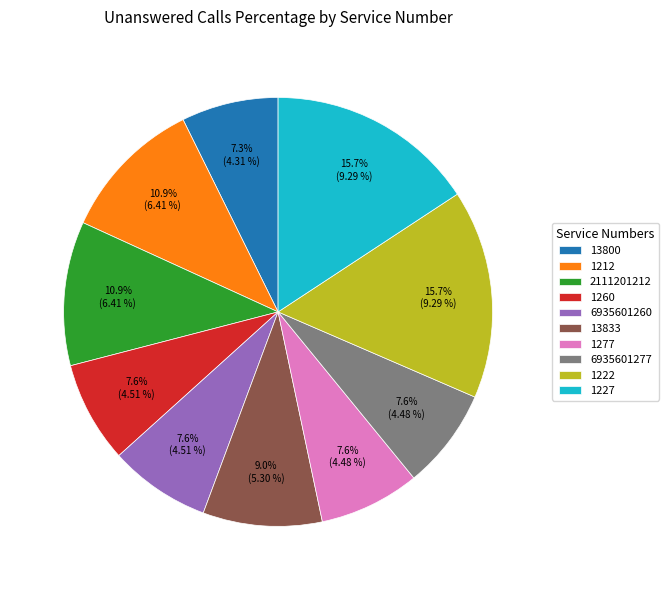

Which has a higher value, 1222 or 13800?

1222